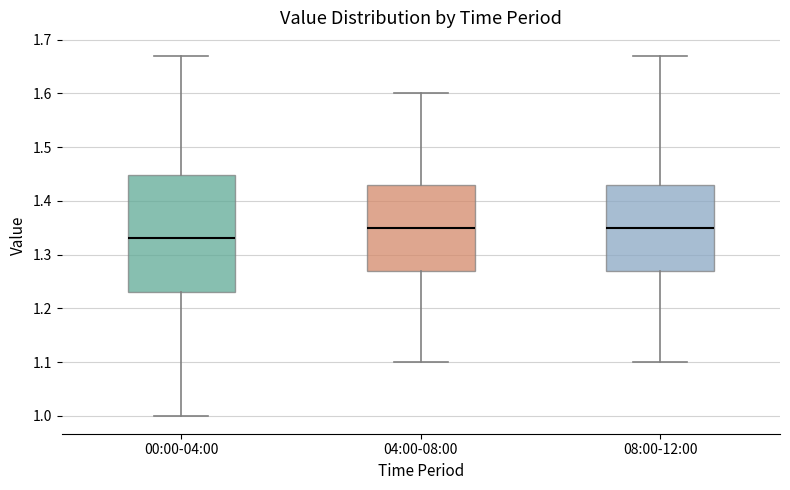

Reading left to right, transcribe this box plot: for each box, give where its median line is, the range the box spans, and where its two whiskers end, as read against the y-axis. The values are not printed on the chart, so give them approximately, as read against the axis.

00:00-04:00: median 1.33, box 1.23 to 1.45, whiskers 1.00 to 1.67
04:00-08:00: median 1.35, box 1.27 to 1.43, whiskers 1.10 to 1.60
08:00-12:00: median 1.35, box 1.27 to 1.43, whiskers 1.10 to 1.67